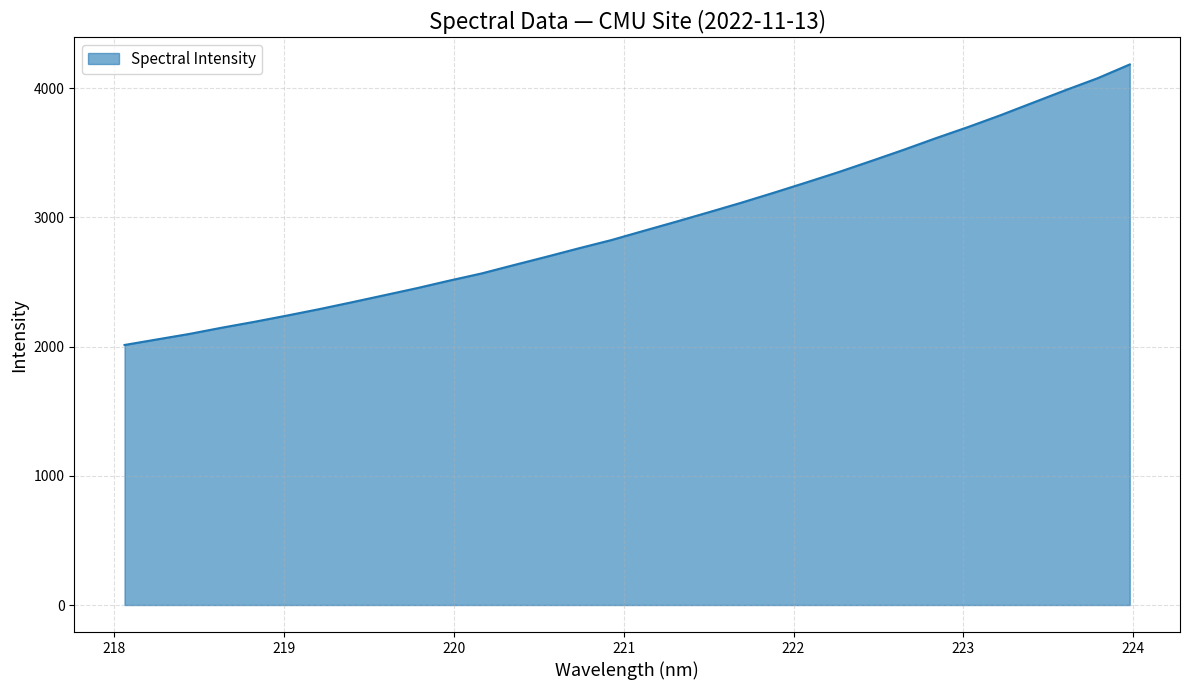

What is the maximum value shown in the chart?

4183.1